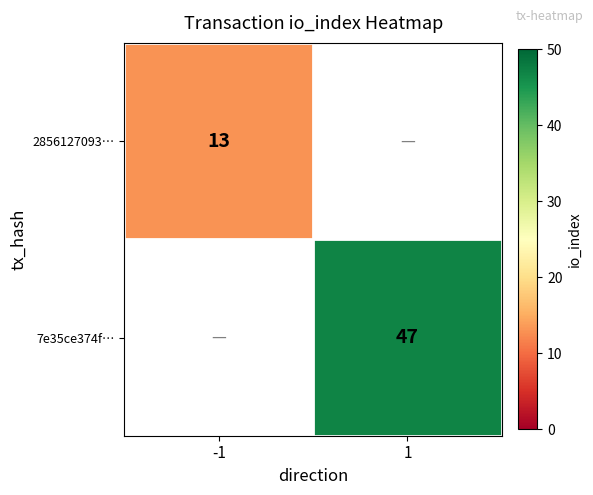

Is it true that 7e35ce374f… equals 11 at 1?

False